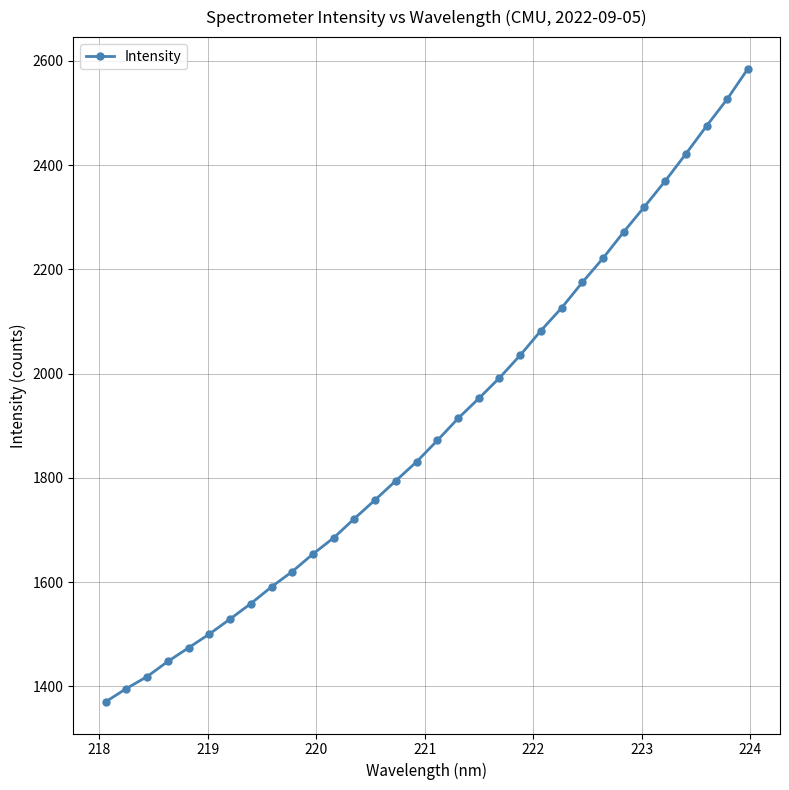

What is the minimum value shown in the chart?

1370.2